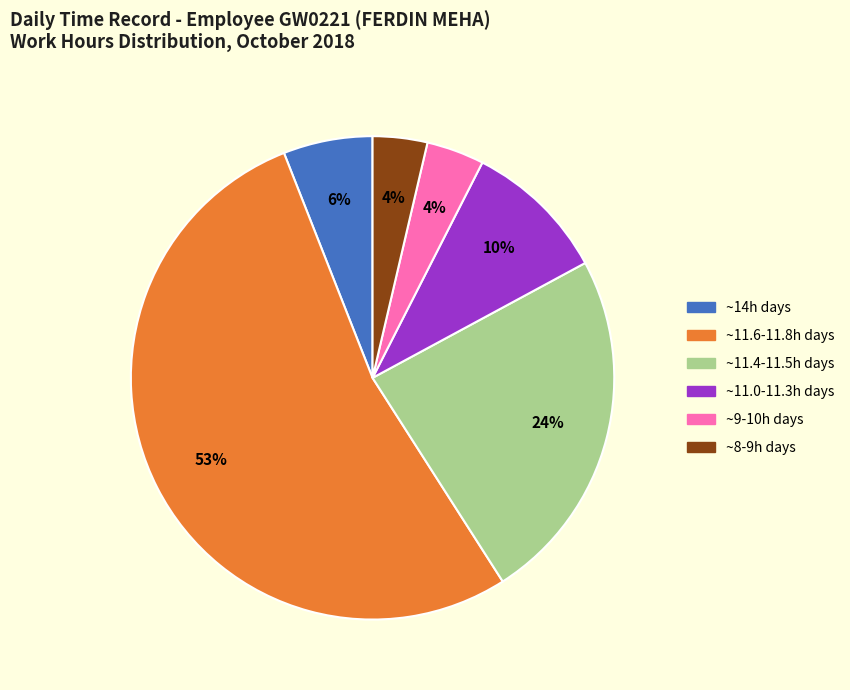

Is there a majority slice in this chart?

Yes